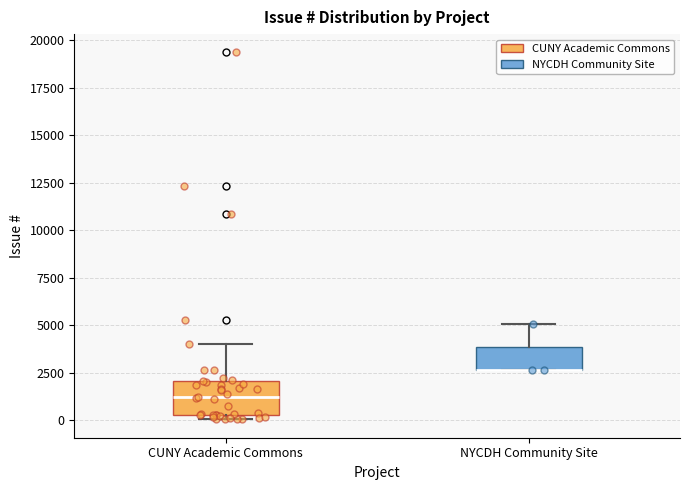

Reading left to right, transcribe this box plot: for each box, give where its median line is, the range the box spans, and where its two whiskers end, as read against the y-axis. The values are not printed on the chart, so give them approximately, as read against the axis.

CUNY Academic Commons: median 1000, box 500 to 2000, whiskers 0 to 4000
NYCDH Community Site: median 2500 (drawn on the box's lower edge), box 2500 to 4000, whiskers 2500 to 5000